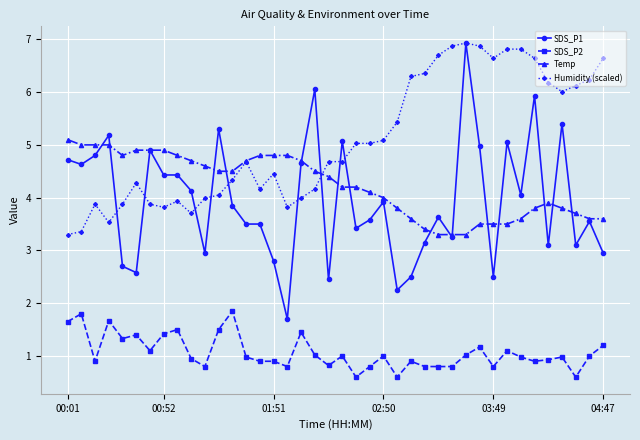

Does the chart display data point markers on the line(s)?

Yes